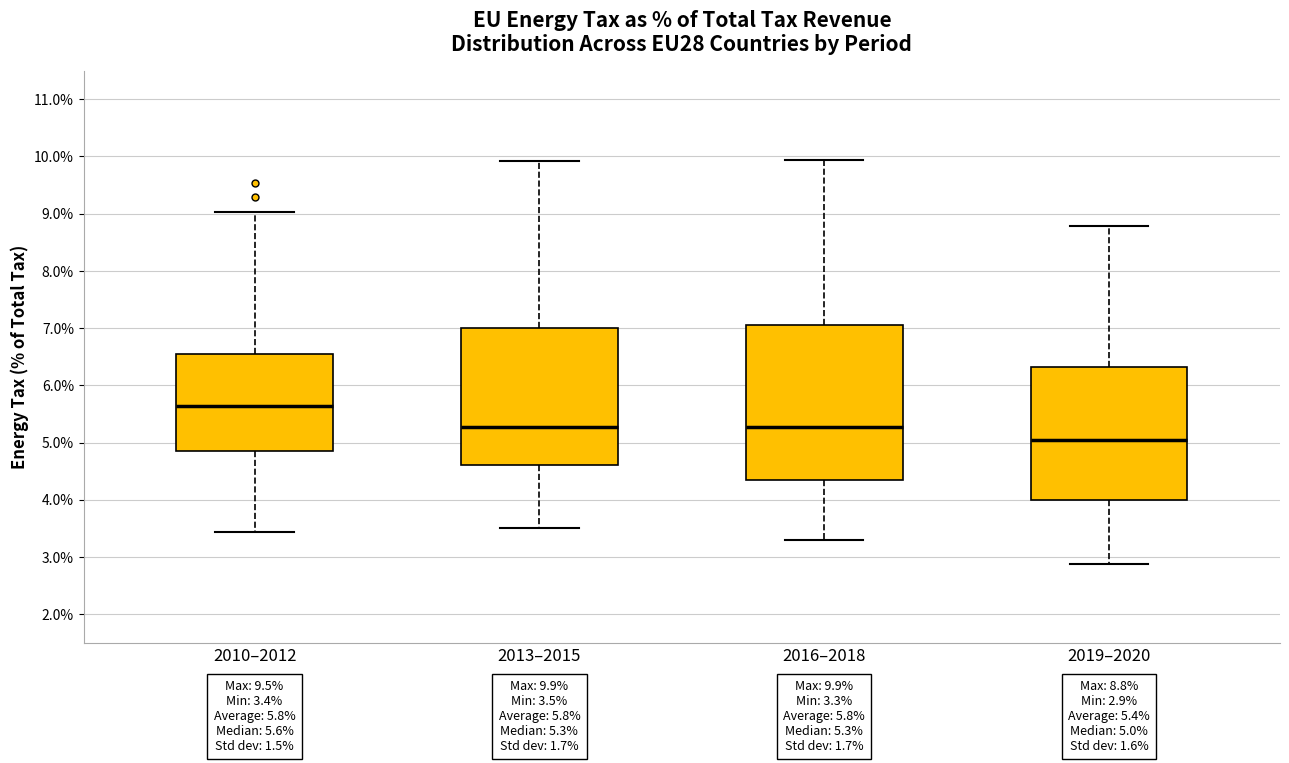

Which box's median line is the lowest?

2019–2020